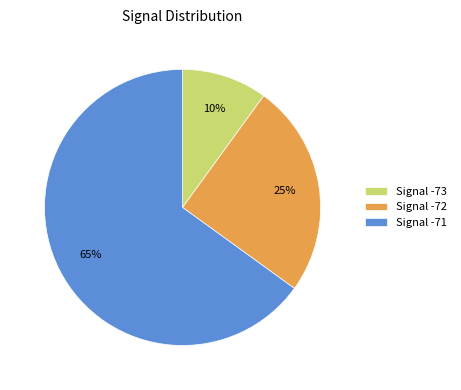

How many slices are in this pie chart?

3